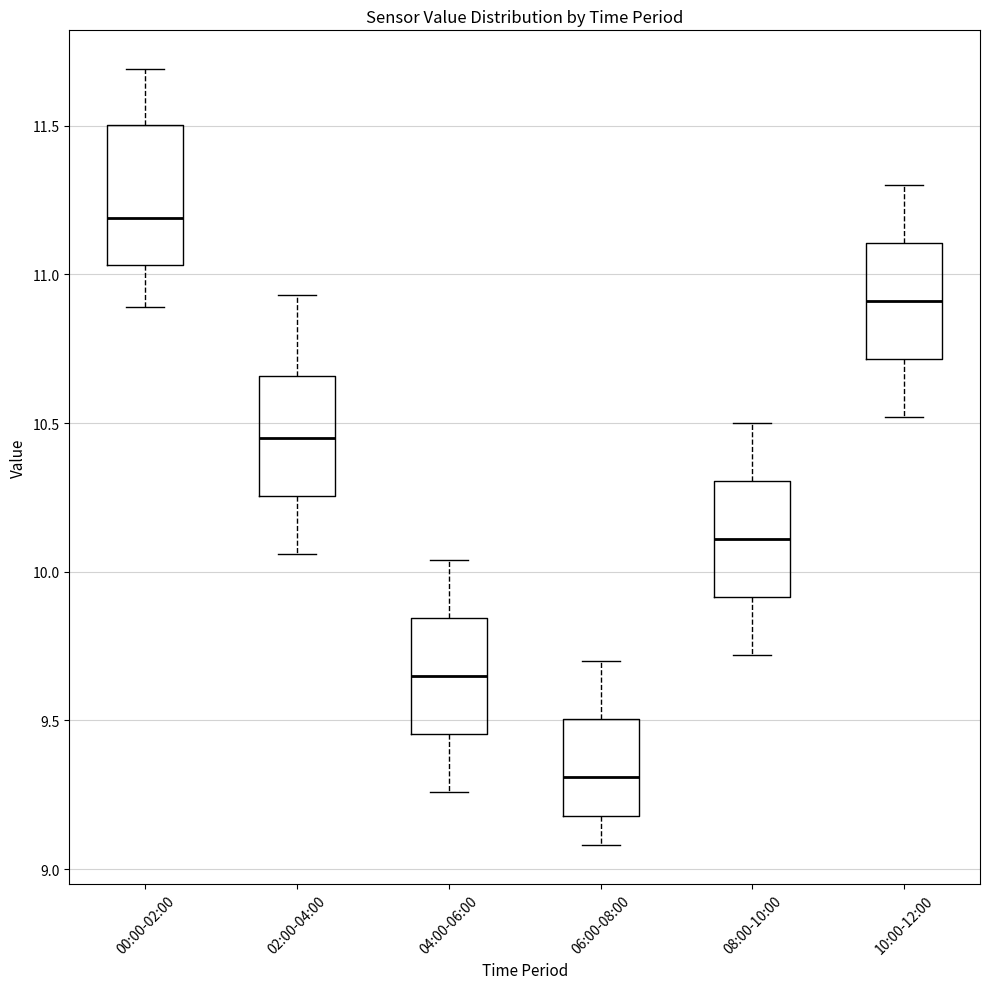

Where does the median line of the box for 04:00-06:00 sit on the y-axis? The values are not printed on the chart, so give them approximately, as read against the axis.

9.65